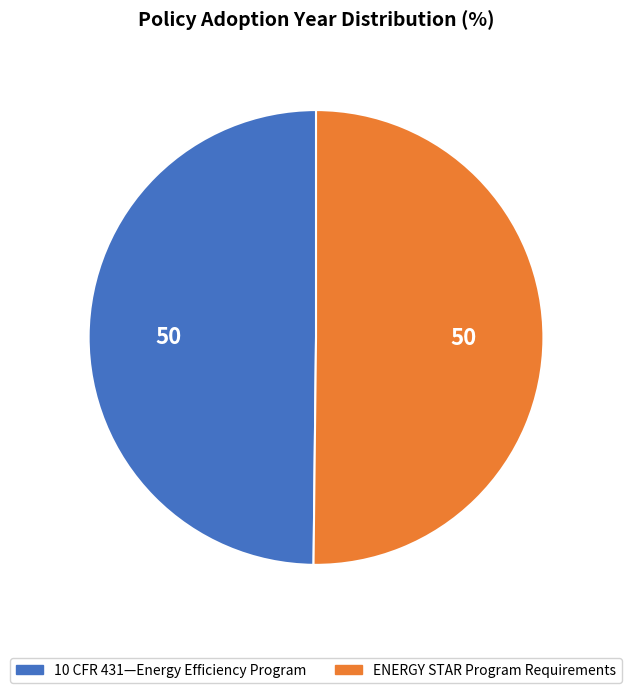

What is the ratio of the value at ENERGY STAR Program Requirements to the value at 10 CFR 431—Energy Efficiency Program?

1.0